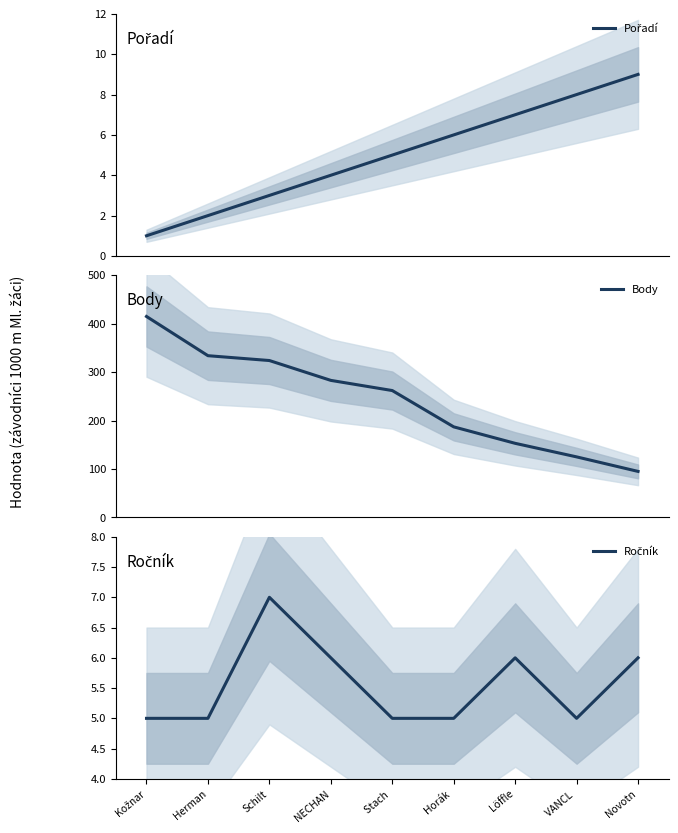

How many values in the Body series are below 262?

4